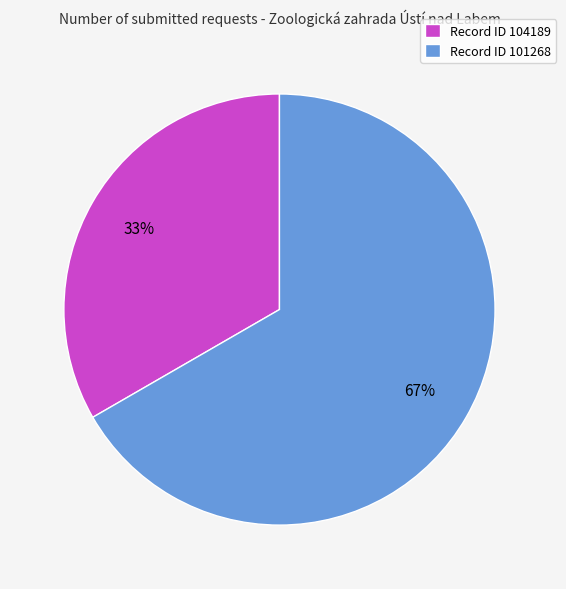

Which has a higher value, Record ID 104189 or Record ID 101268?

Record ID 101268